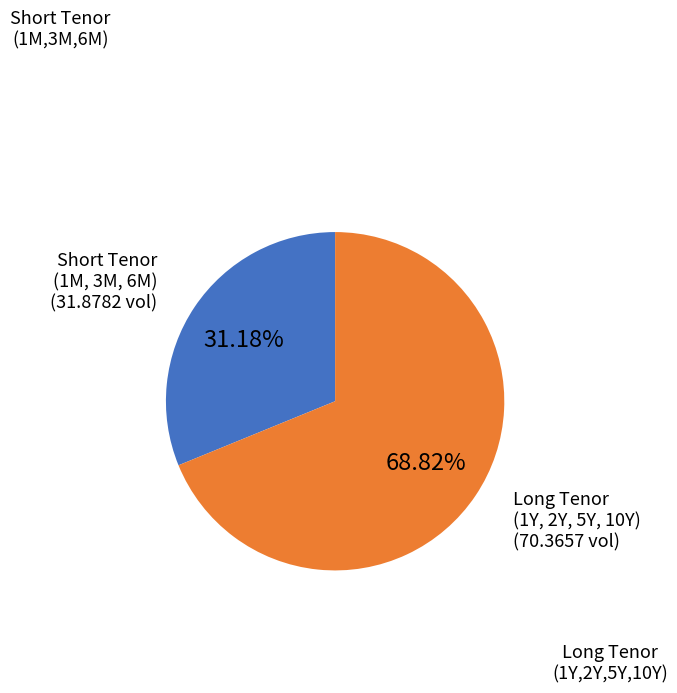

To the nearest percent, what is the average slice percentage?

50%